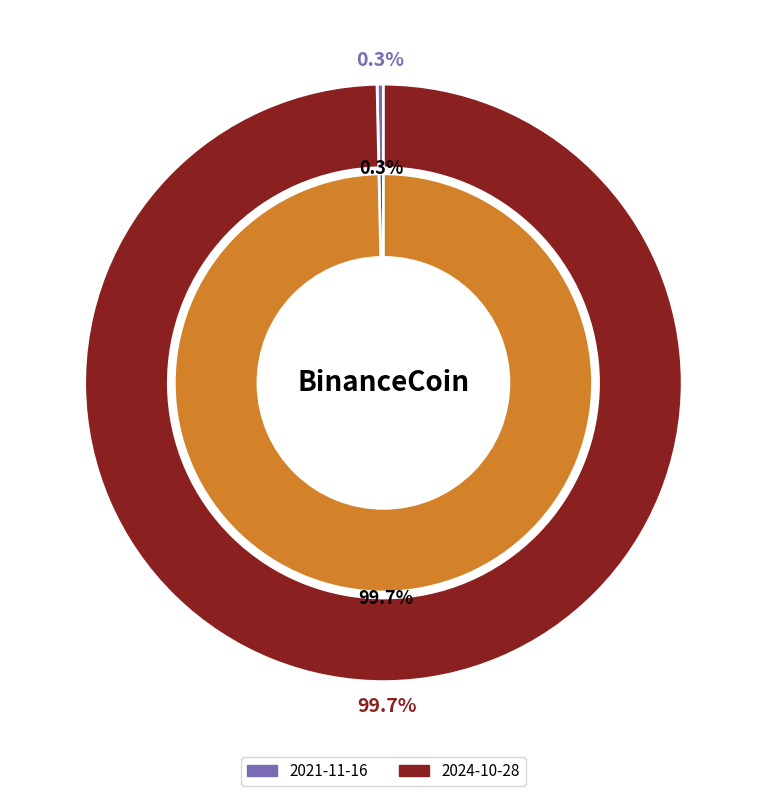

Do 2021-11-16 and 2024-10-28 together represent more than half of the pie?

Yes